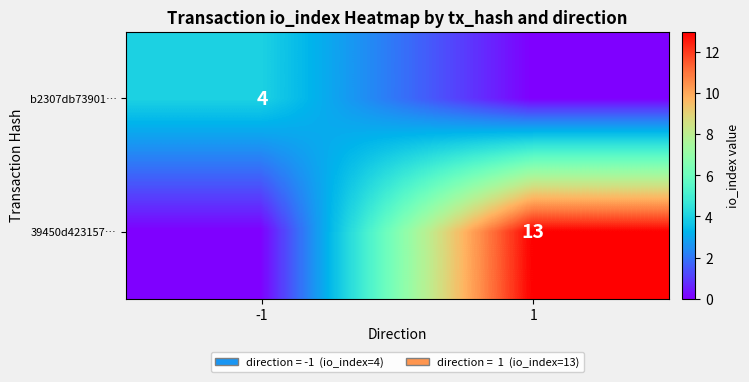

True or false: 39450d423157… has a value of 13 at 1.

True